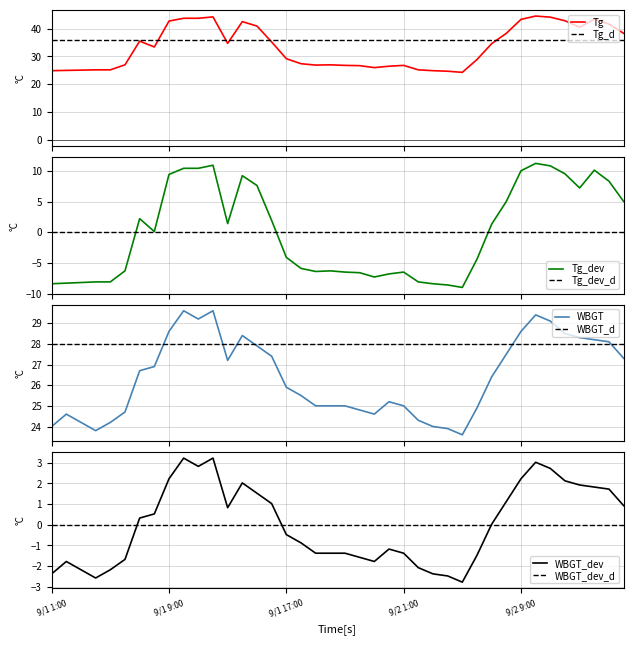

Is it true that WBGT equals 19.6 at 9?

False